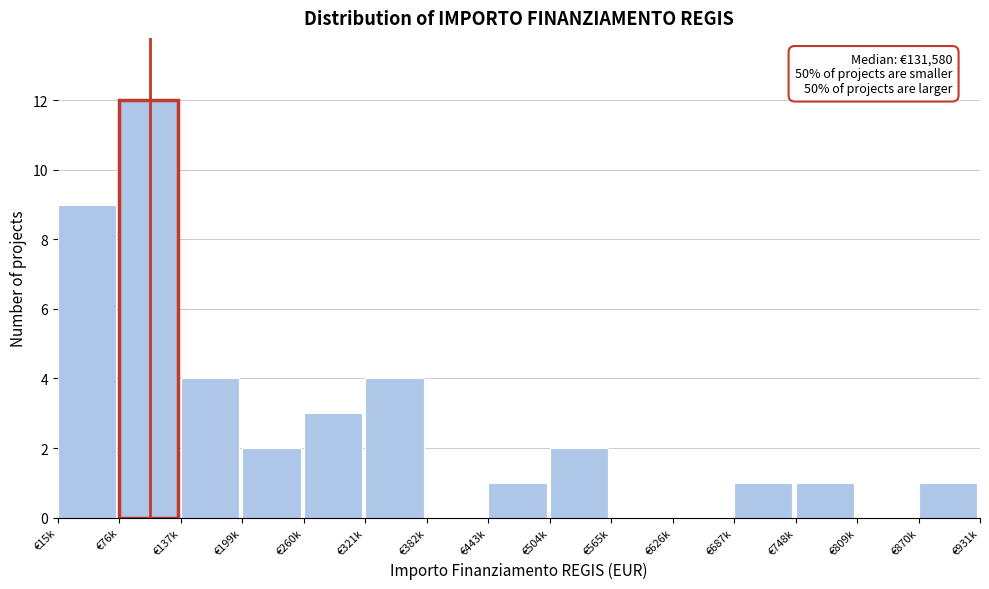

Reading left to right, what are all the values shown in this chart?

€15k=9	€76k=12	€137k=4	€199k=2	€260k=3	€321k=4	€382k=0	€443k=1	€504k=2	€565k=0	€626k=0	€687k=1	€748k=1	€809k=0	€870k=1